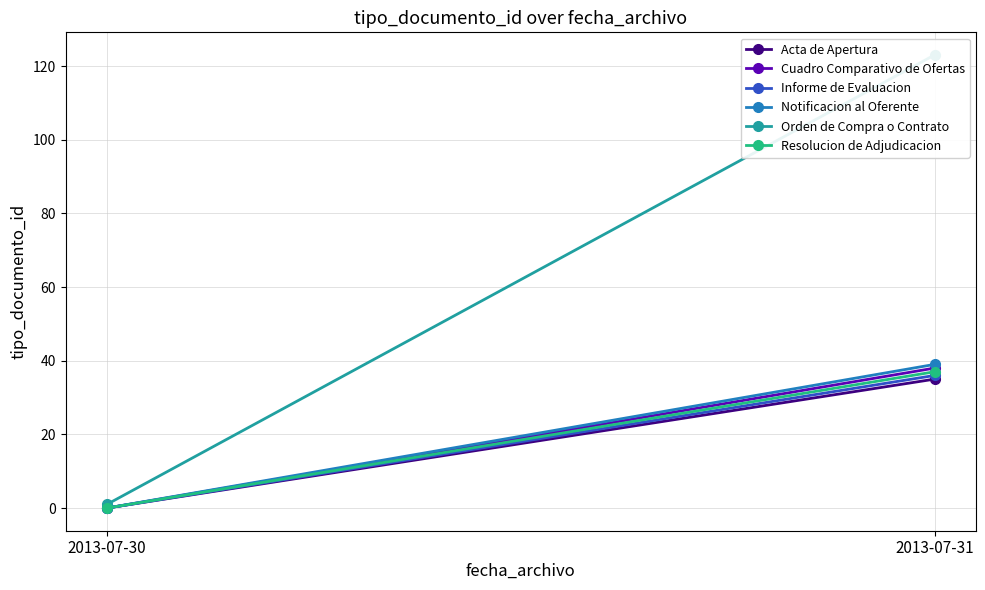

How many lines are shown in the chart?

6